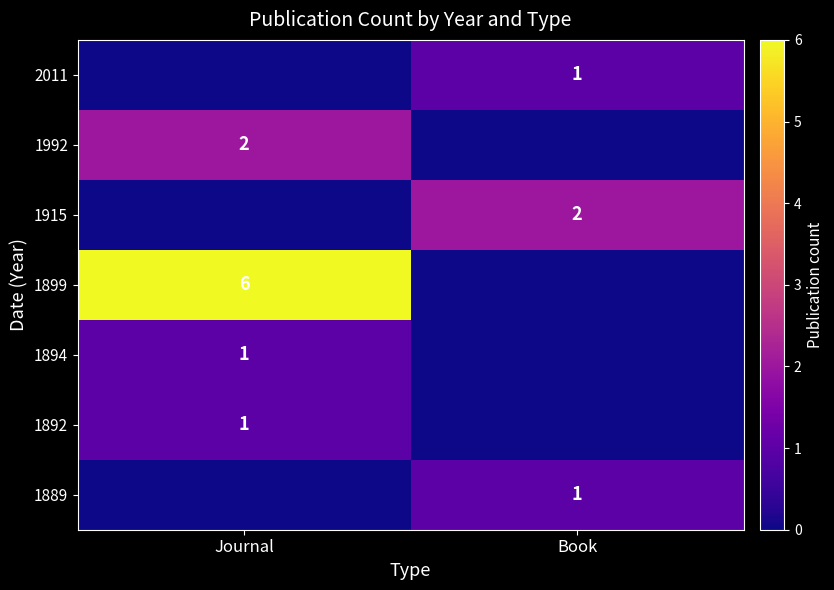

Is it true that 1992 equals 1 at Journal?

False